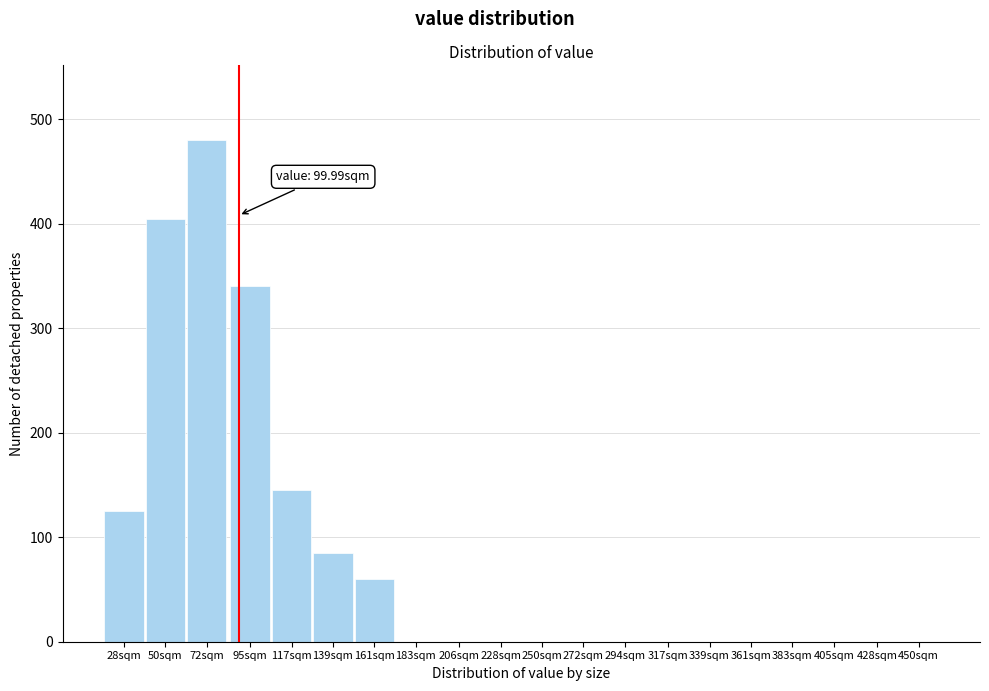

Reading left to right, list all the values displayed in this chart.

28sqm=125	50sqm=405	72sqm=480	95sqm=340	117sqm=145	139sqm=85	161sqm=60	183sqm=0	206sqm=0	228sqm=0	250sqm=0	272sqm=0	294sqm=0	317sqm=0	339sqm=0	361sqm=0	383sqm=0	405sqm=0	428sqm=0	450sqm=0